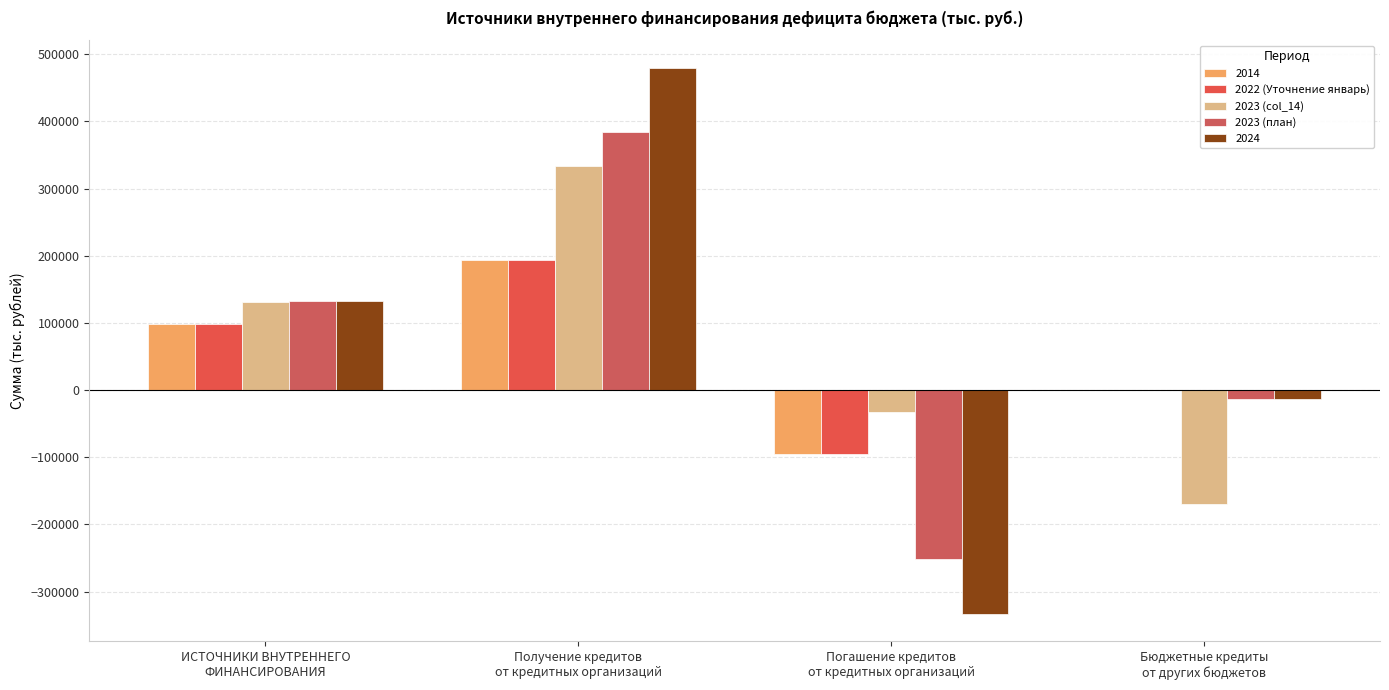

What is the sum of the 2023 (col_14) values at Бюджетные кредиты
от других бюджетов and Получение кредитов
от кредитных организаций?

164106.4